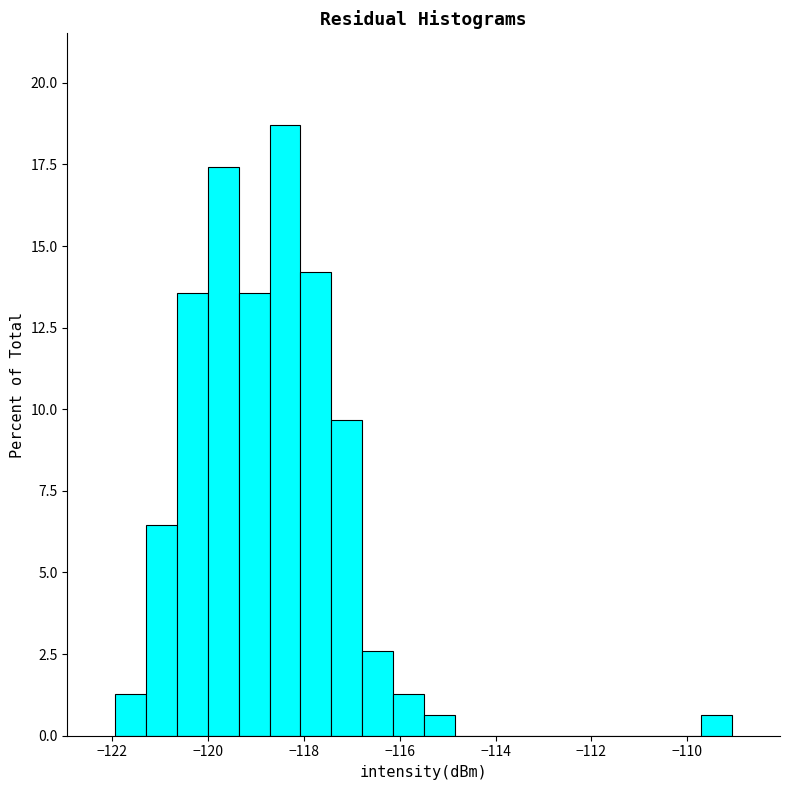

Read against the x-axis, roughly where is the centre of the tallest bar?

-118.4